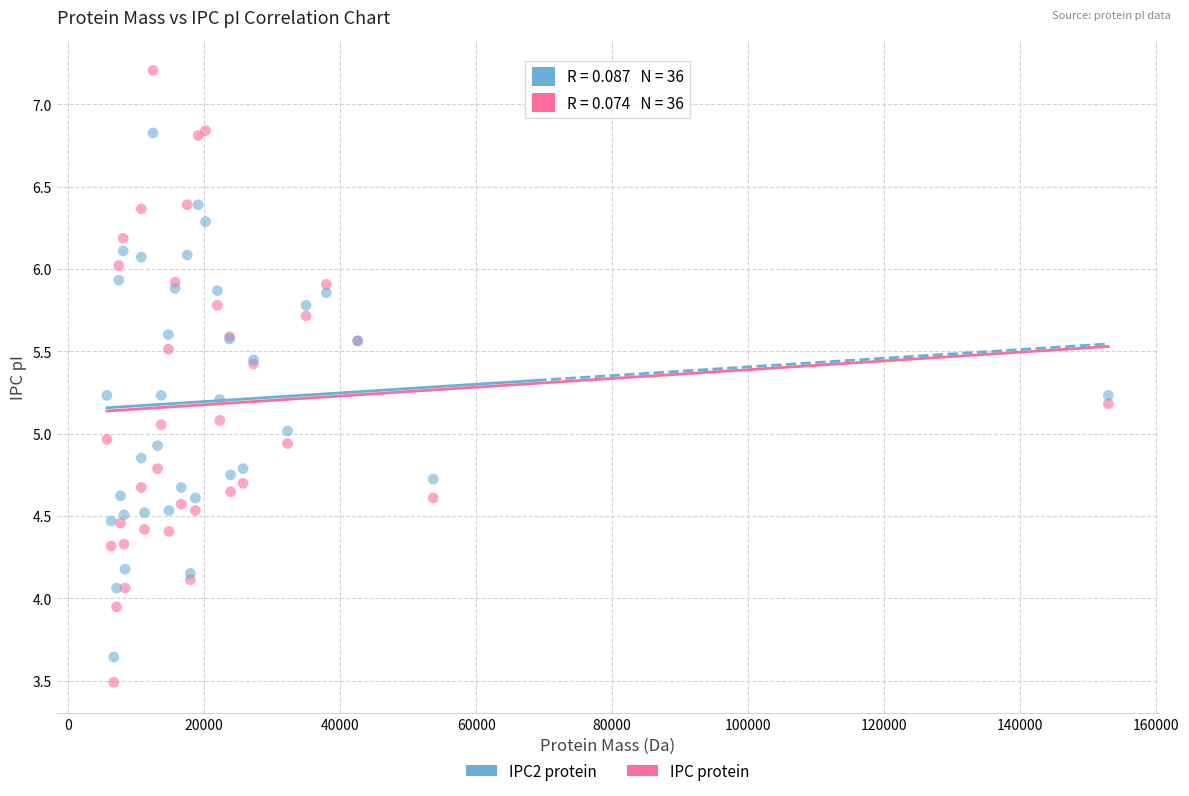

What is the X range (max minus min) for the scatter plot?

147206.8